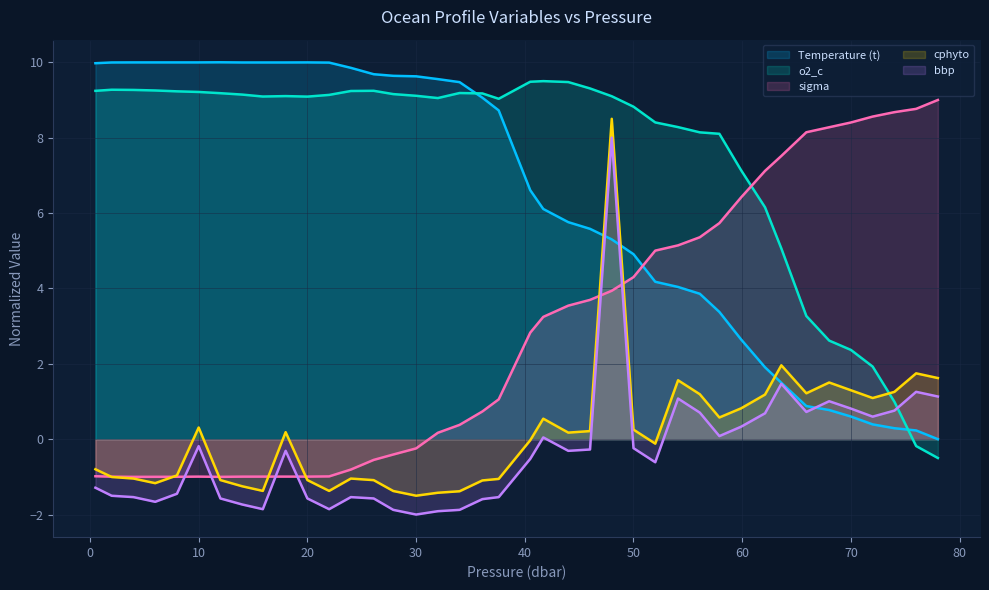

At how many categories does at least one series exceed 1?

40